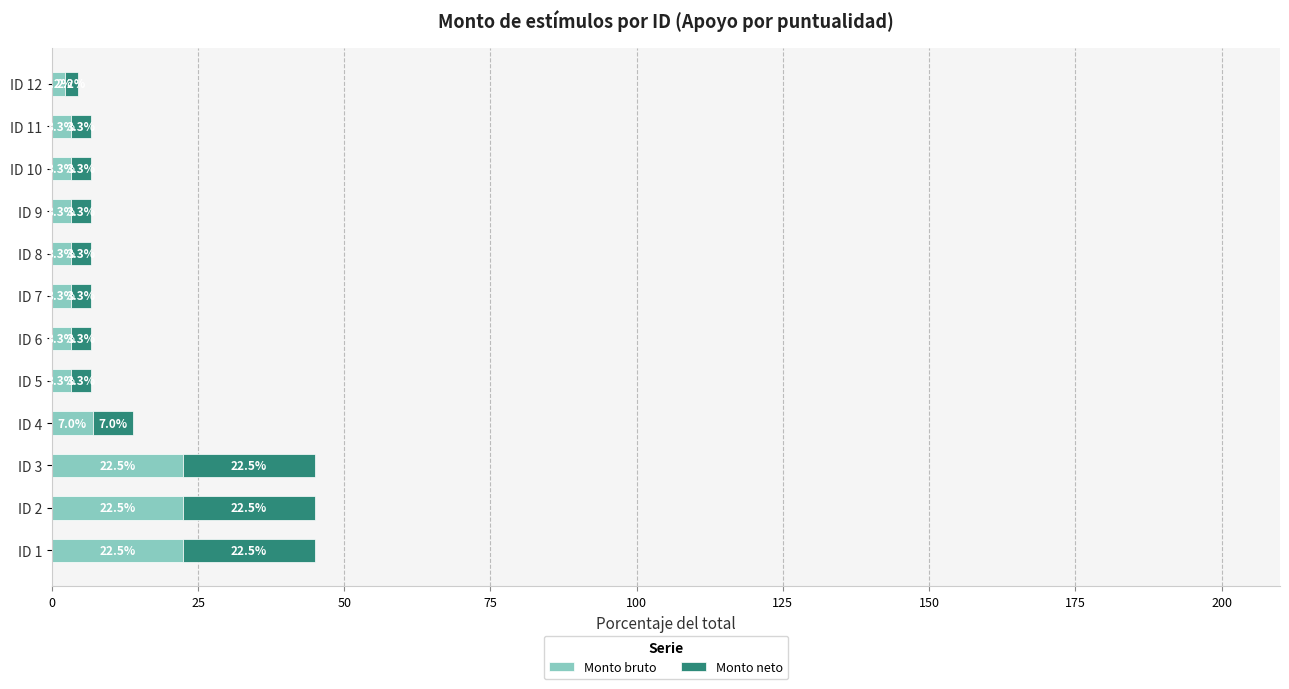

What is the difference between the maximum and minimum values in the Monto bruto series?

20.2